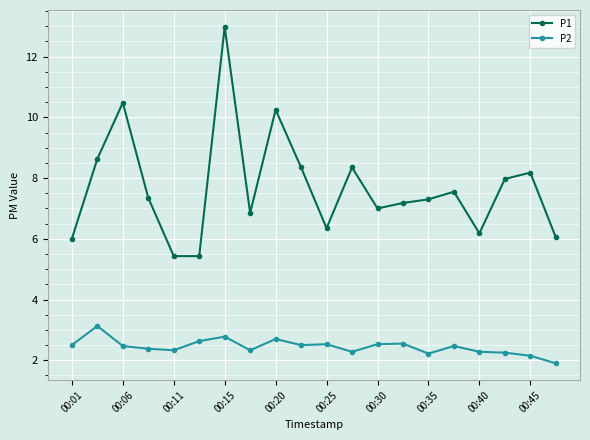

True or false: P1 has more than 0 points higher than both neighbors.

True